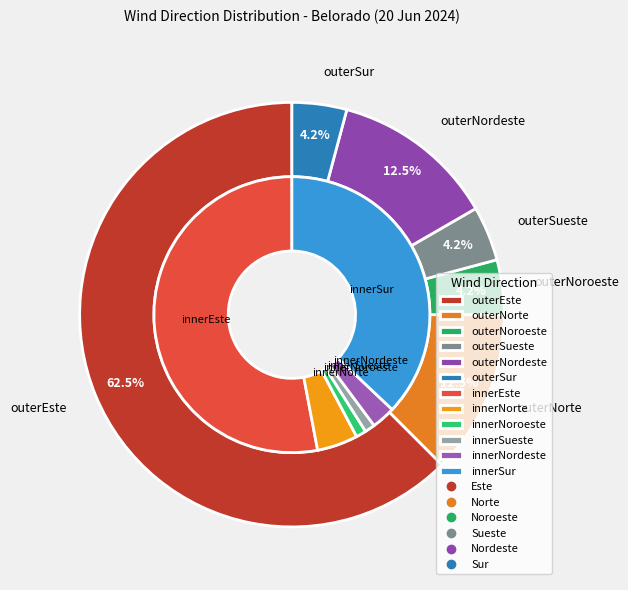

To the nearest percent, what is the difference between the largest and smallest slice percentages?

58%